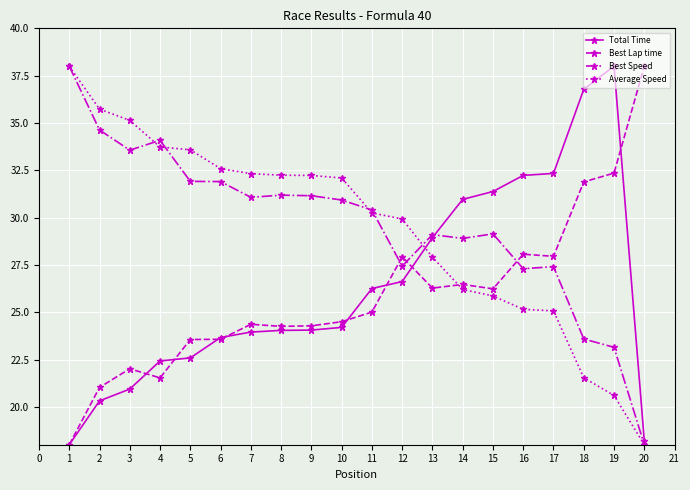

Count the number of categories in the chart.

20